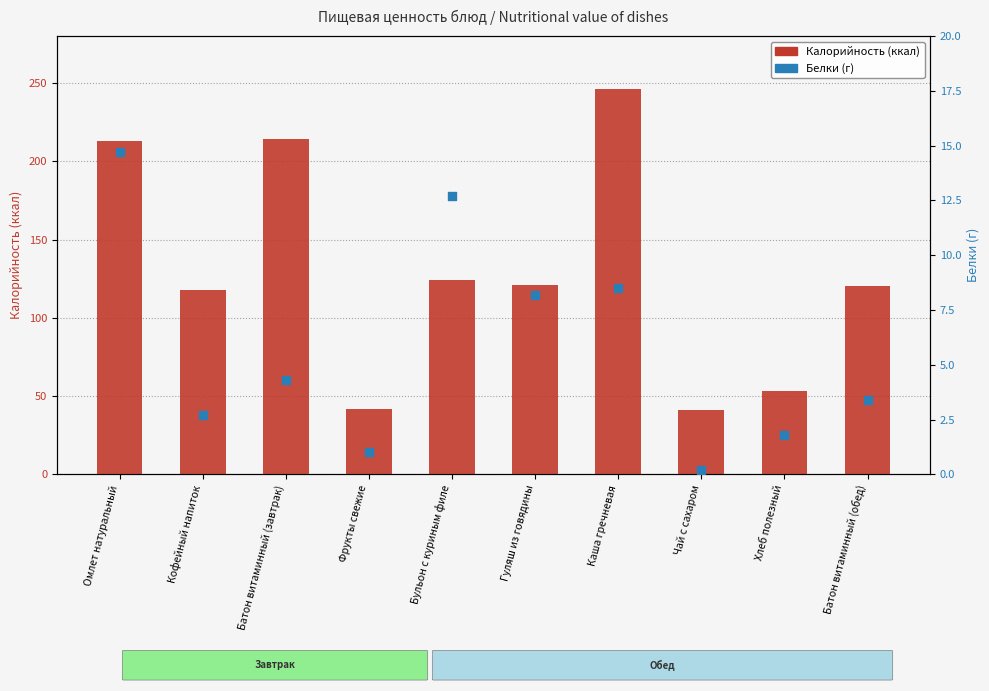

What are all the series names shown in the legend?

Калорийность, Белки